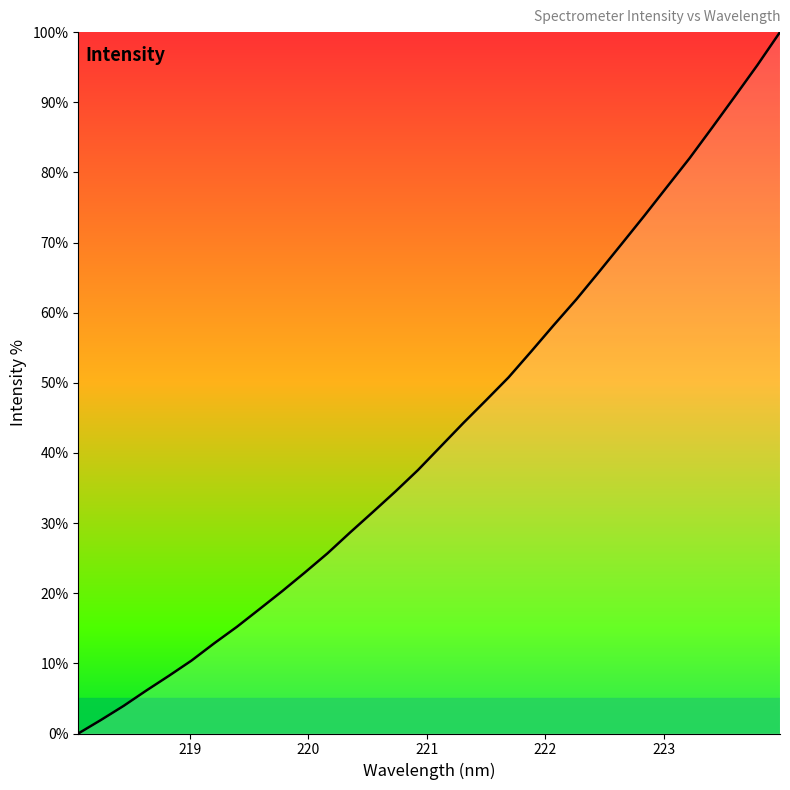

What is the maximum value shown in the chart?

100.0